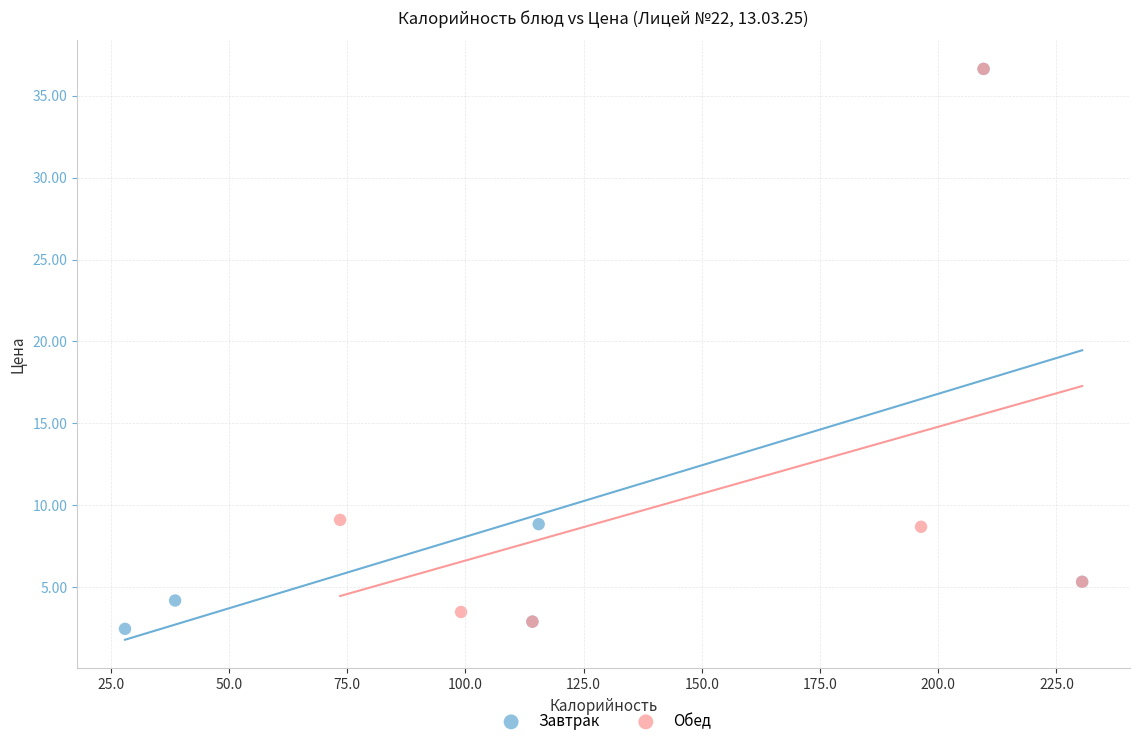

What are all the series names shown in the legend?

Завтрак, Обед